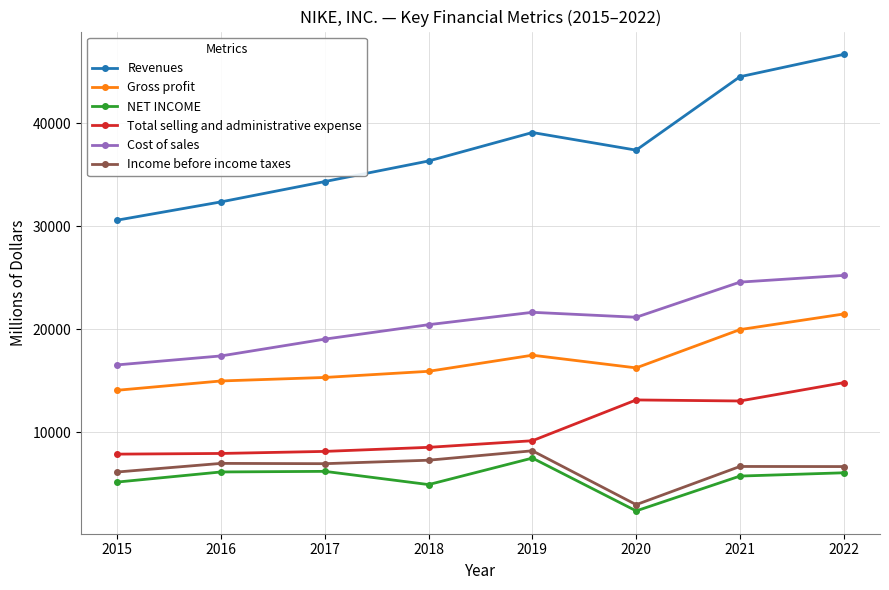

True or false: NET INCOME and Gross profit intersect in this chart.

False